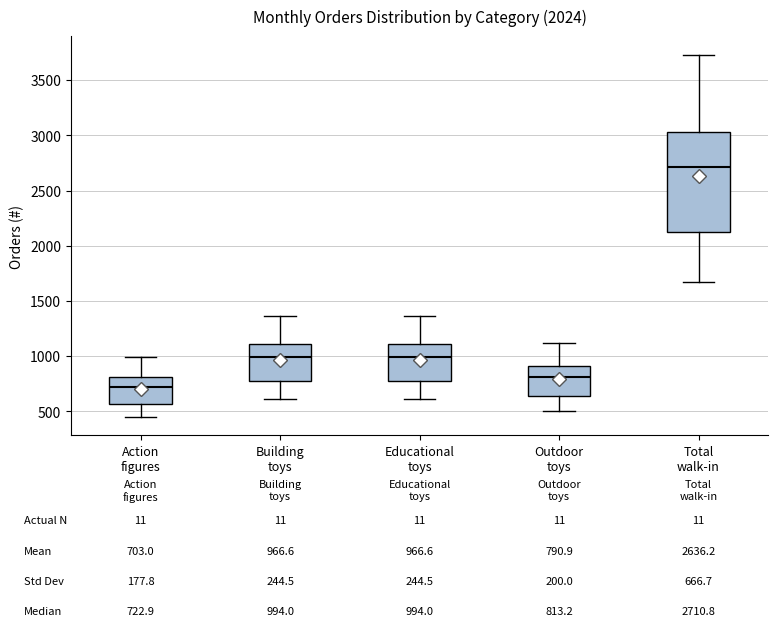

Which box has the lowest median line?

Action figures